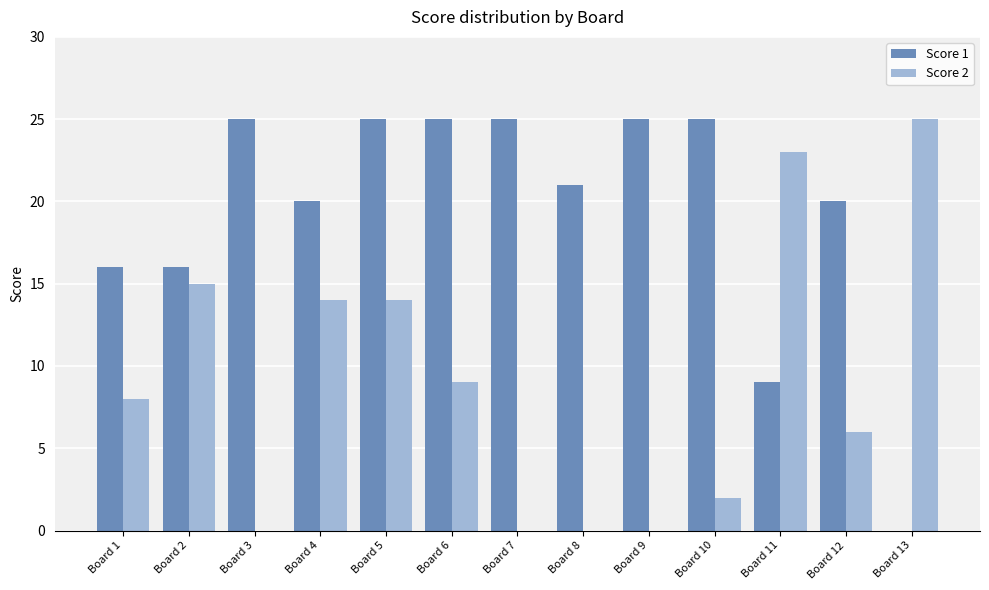

Are the bars grouped side by side (vs. stacked)?

Yes